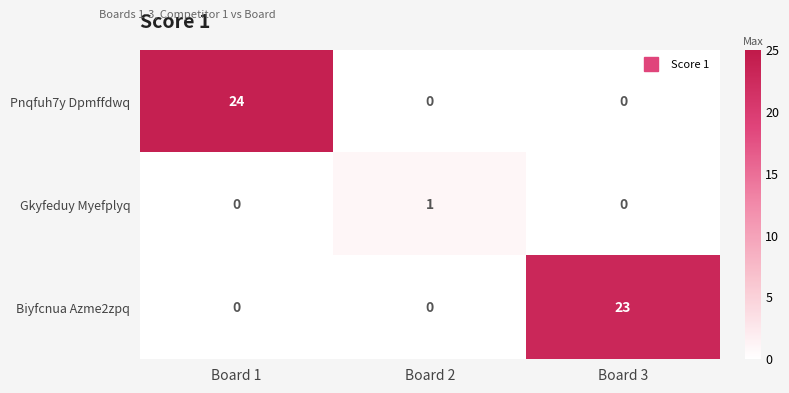

The value of Biyfcnua Azme2zpq at Board 2 is 0. True or false?

True